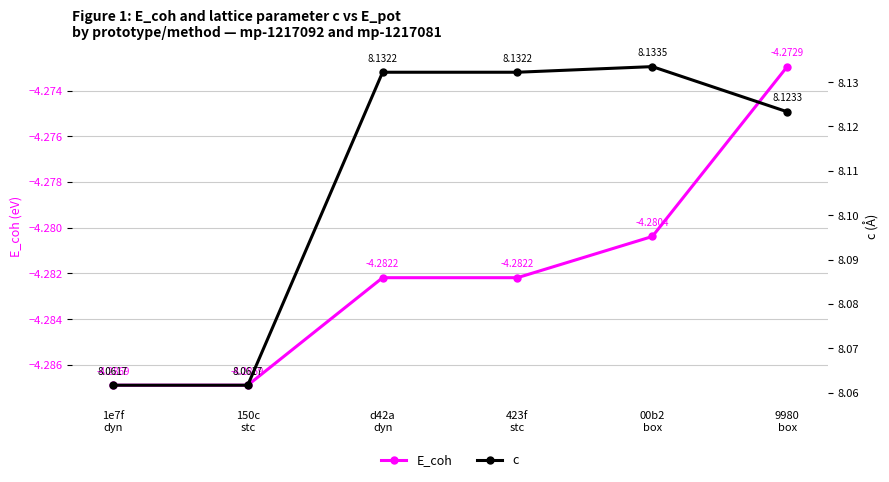

Reading right to left, what are all the values shown in this chart?

E_coh: 9980
box=-4.3	00b2
box=-4.3	423f
stc=-4.3	d42a
dyn=-4.3	150c
stc=-4.3	1e7f
dyn=-4.3
c: 9980
box=8.1	00b2
box=8.1	423f
stc=8.1	d42a
dyn=8.1	150c
stc=8.1	1e7f
dyn=8.1